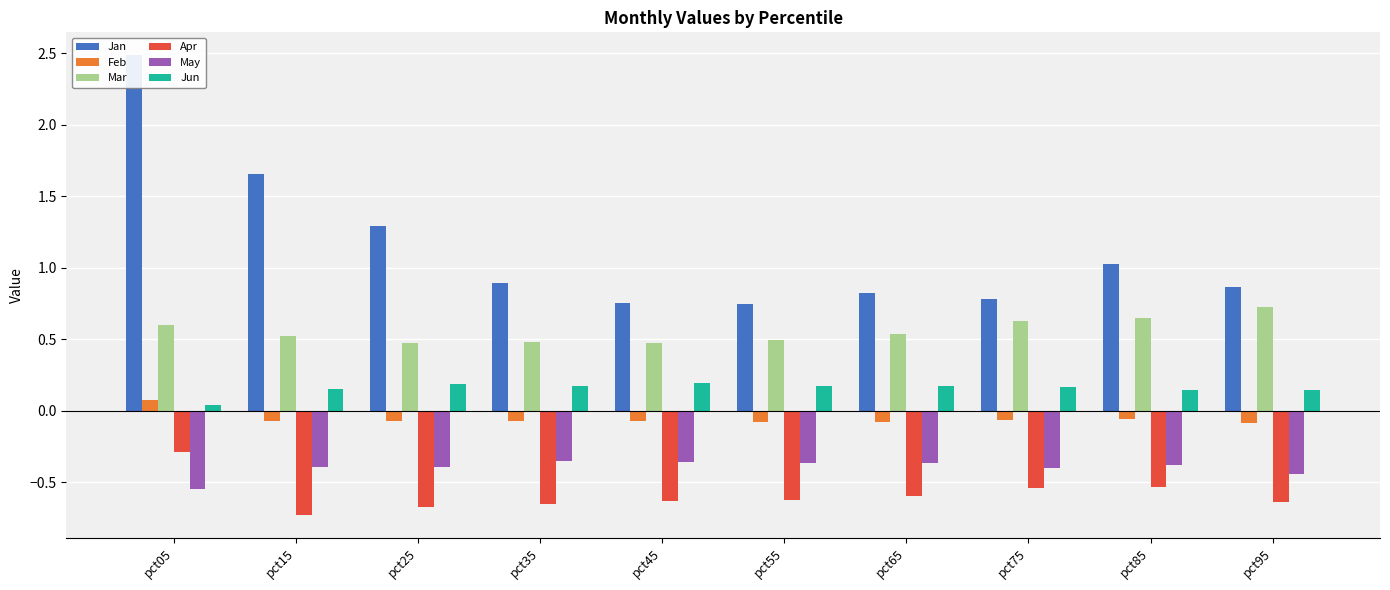

At pct05, list the series in order from largest to smallest.

Jan, Mar, Feb, Jun, Apr, May